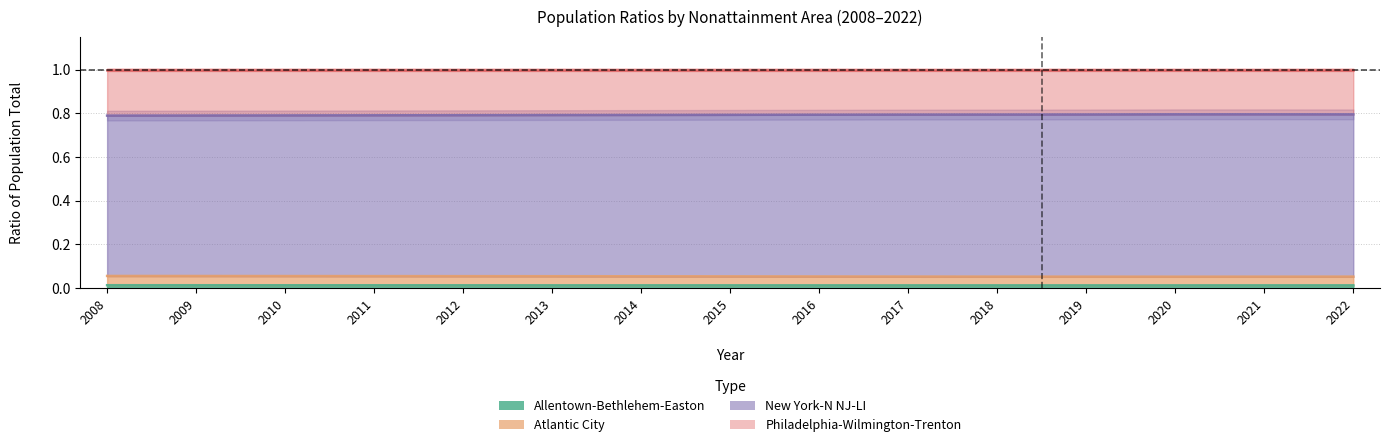

What is the value of the New York-N NJ-LI point at the 1st from the left?

0.8